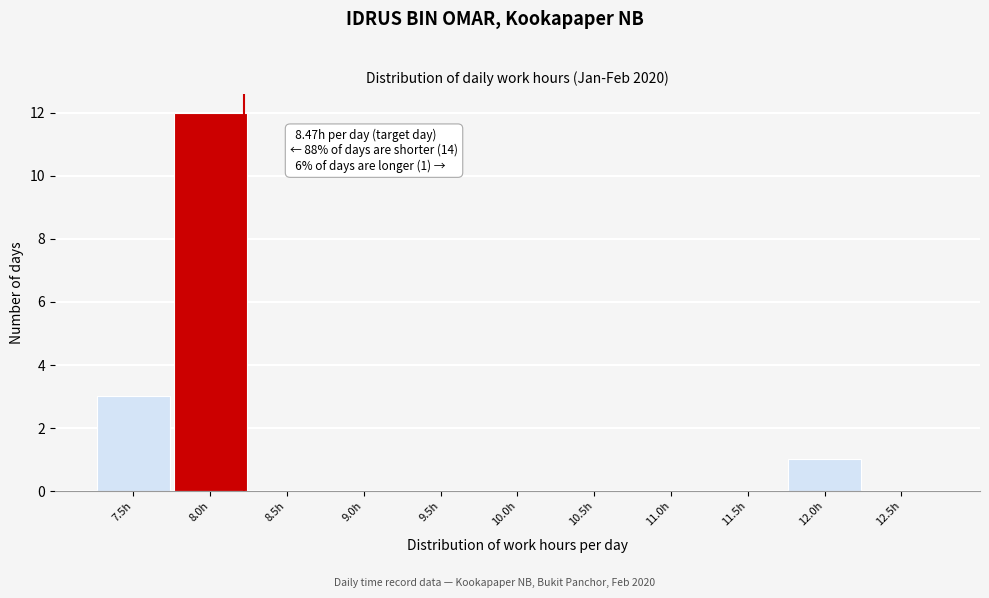

Reading right to left, transcribe all the data shown in this chart.

12.5h=0	12.0h=1	11.5h=0	11.0h=0	10.5h=0	10.0h=0	9.5h=0	9.0h=0	8.5h=0	8.0h=12	7.5h=3